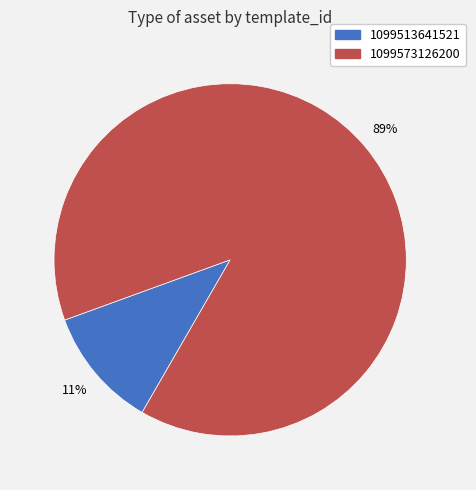

Which category has the smallest portion of the pie?

1099513641521